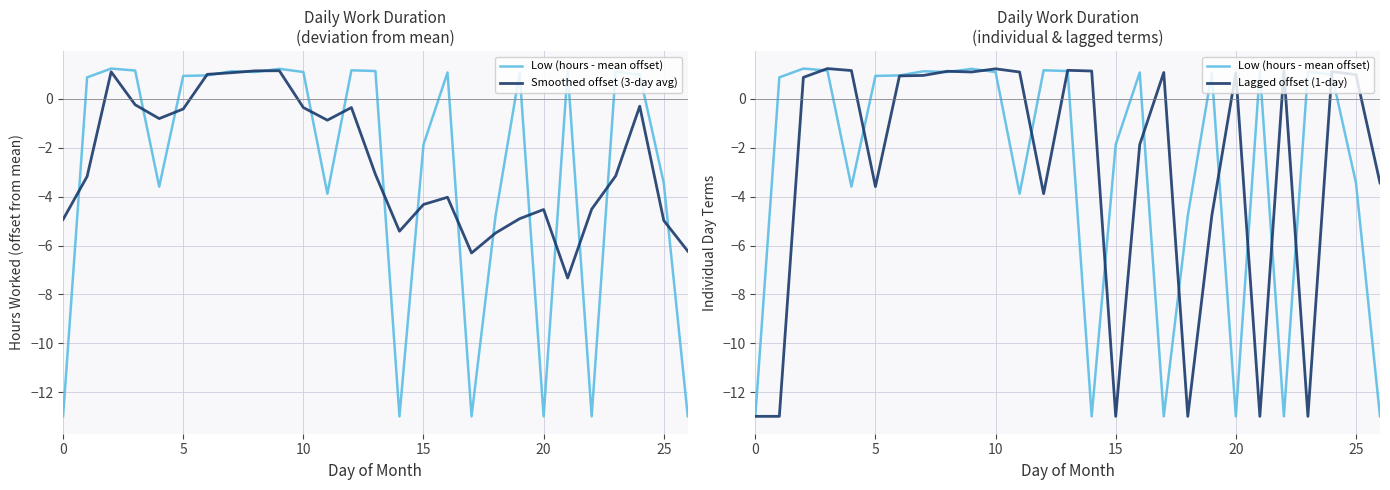

What is the difference between the Low (hours - mean offset) values at 12 and 8?

0.1